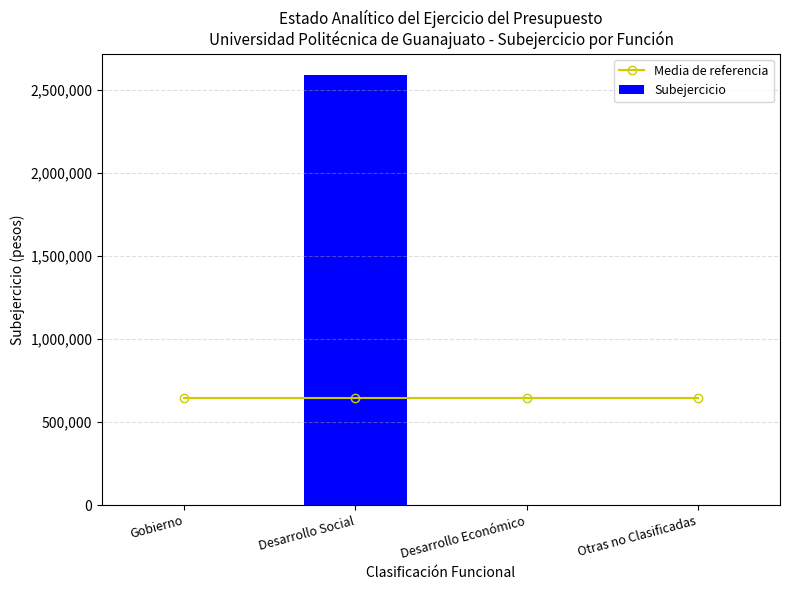

At how many categories does at least one series exceed 1799875?

1